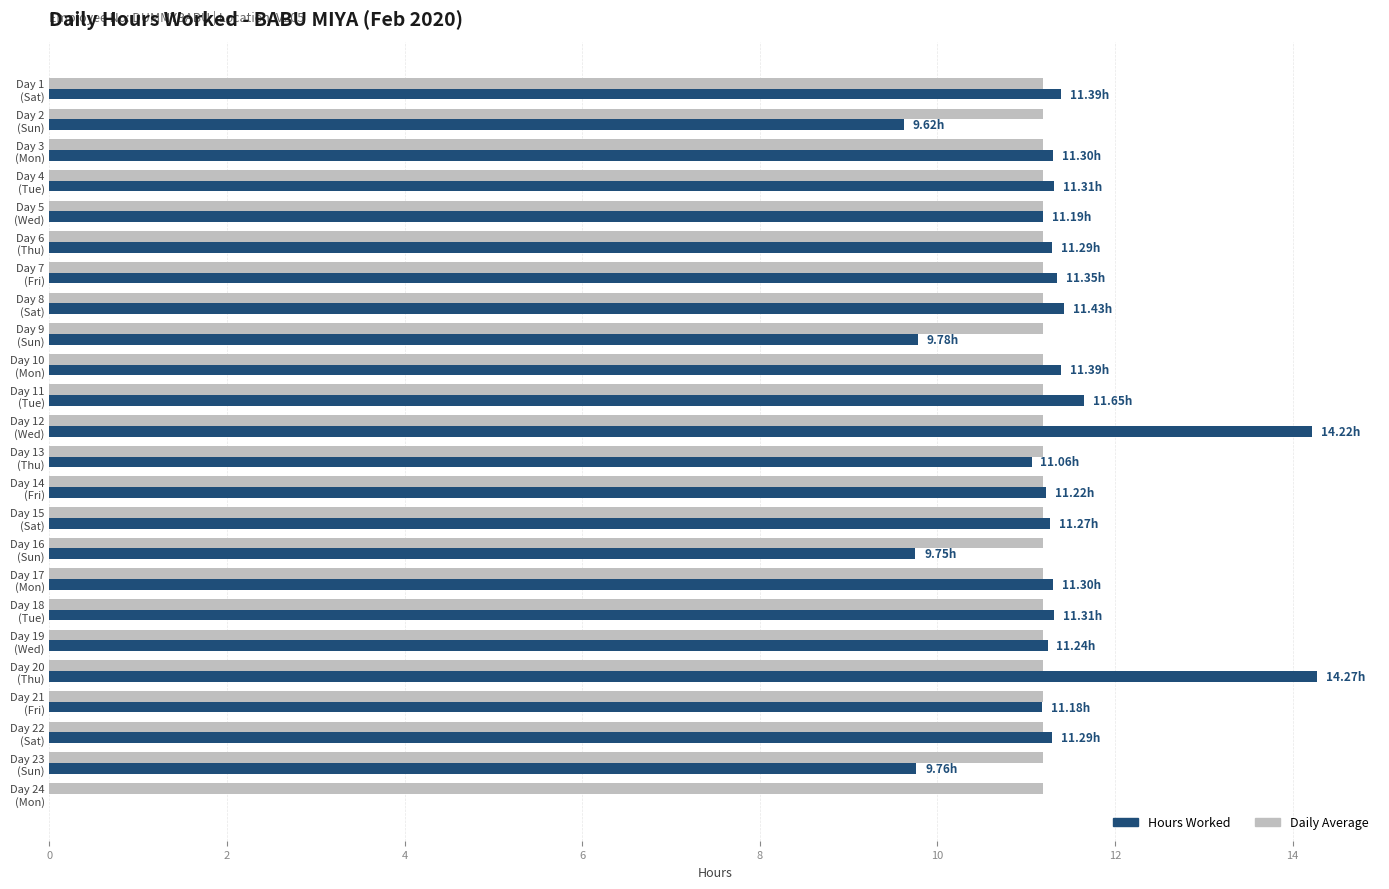

What is the sum of all Hours Worked values?

259.6